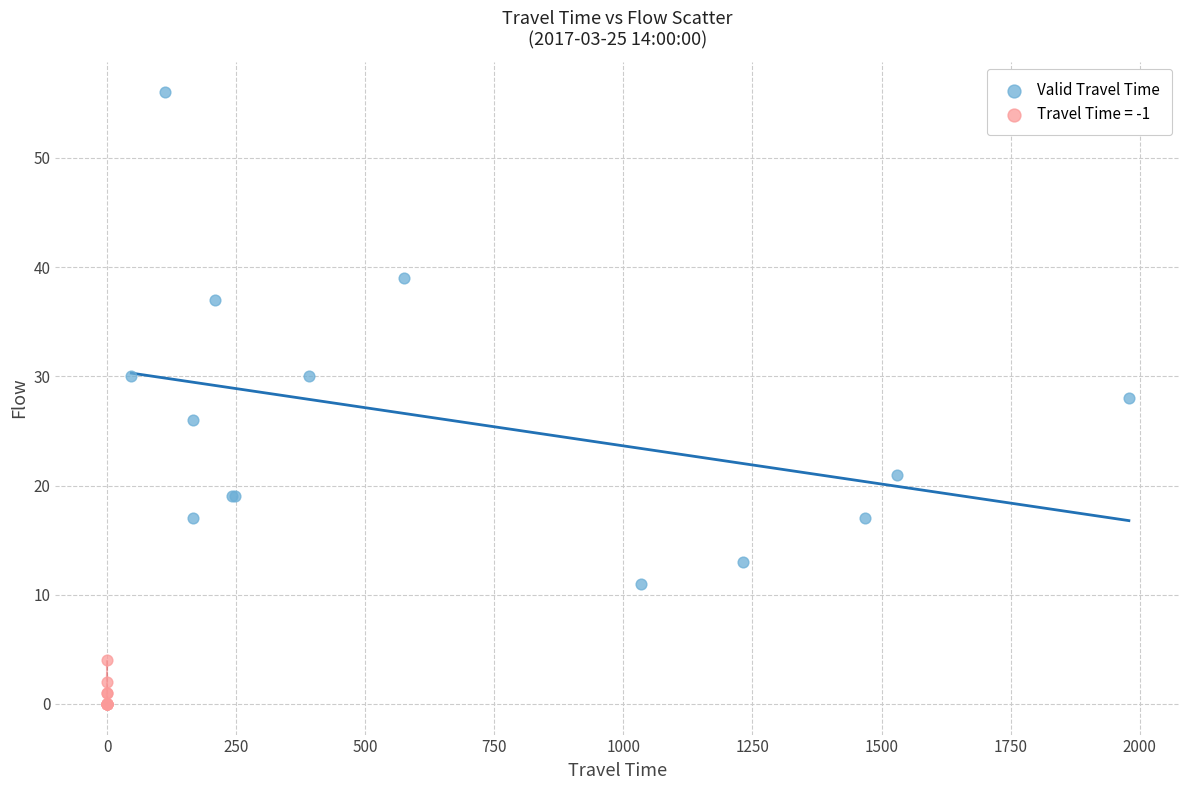

Which series reaches the minimum Y coordinate?

Travel Time = -1